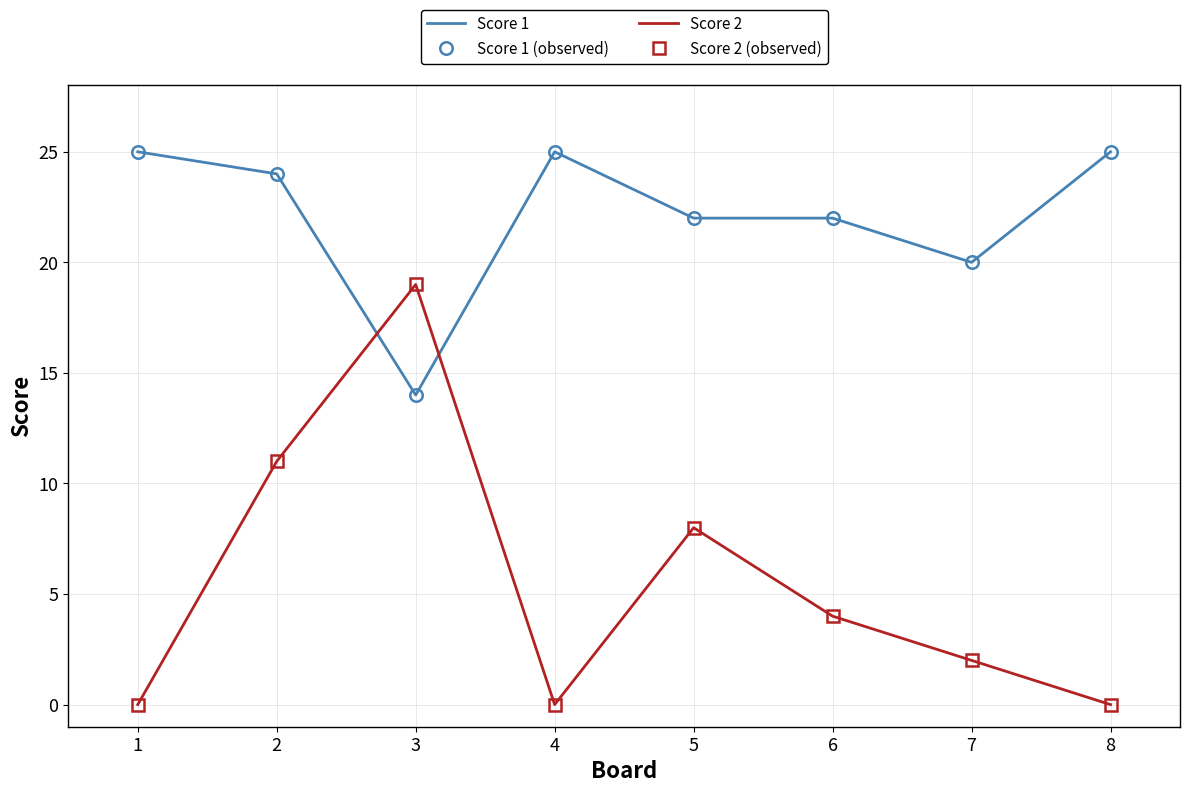

After their last crossing, which series has the higher values: Score 2 (observed) or Score 1?

Score 1